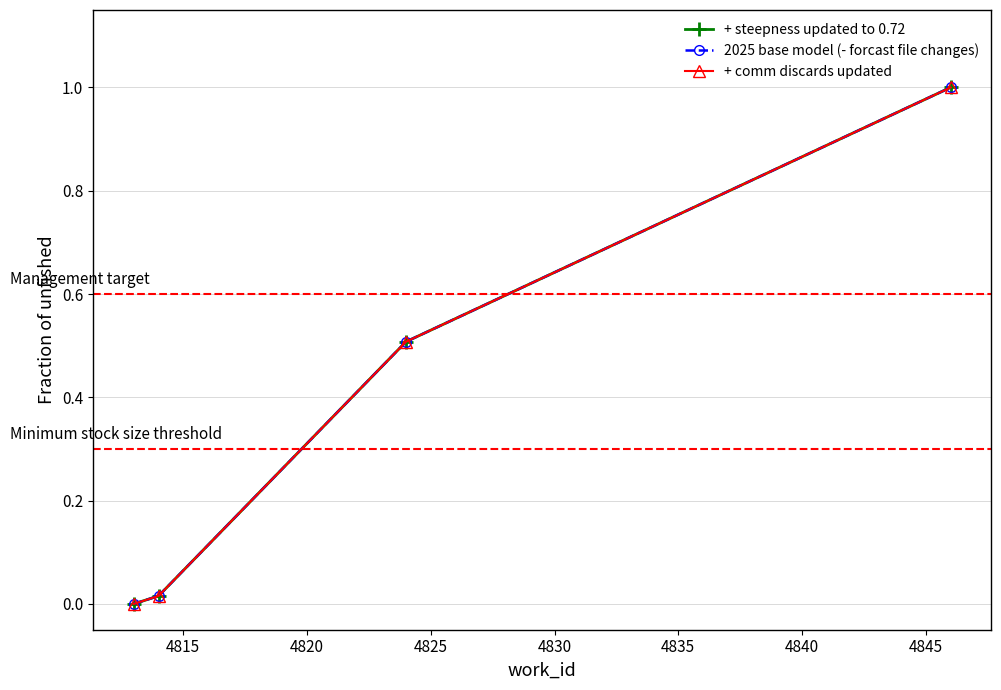

Is this an area chart (filled region under the line)?

No